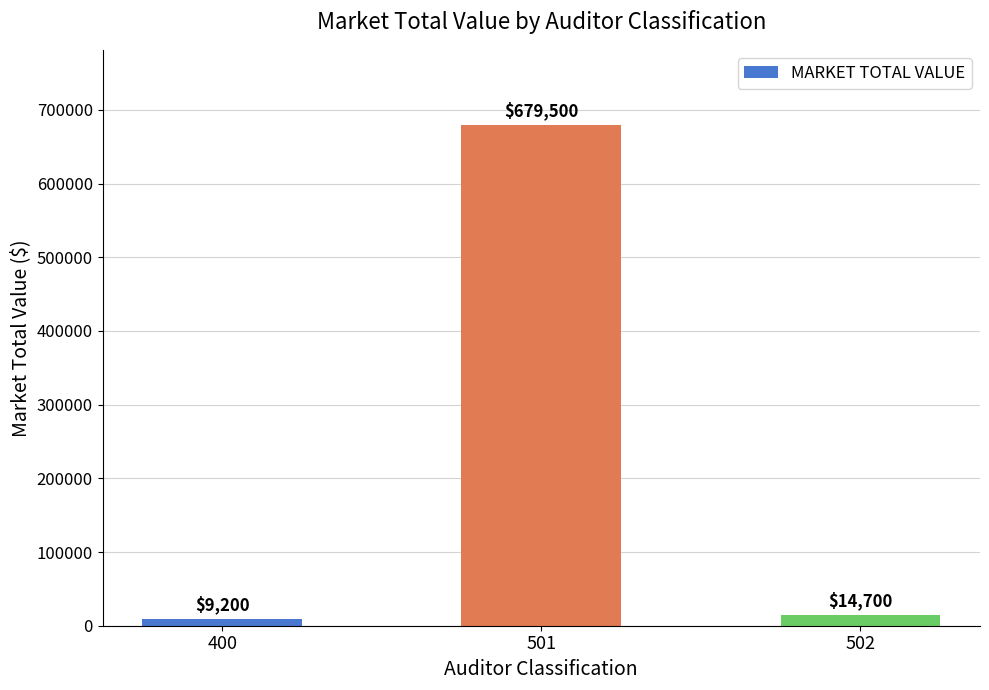

Rank the categories by value from highest to lowest.

501, 502, 400